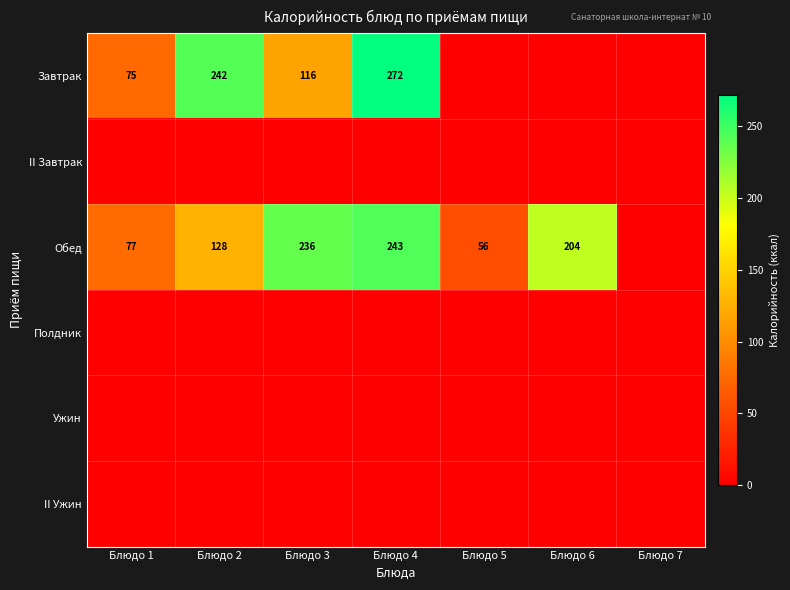

The Обед series shows 60 at Блюдо 2. True or false?

False